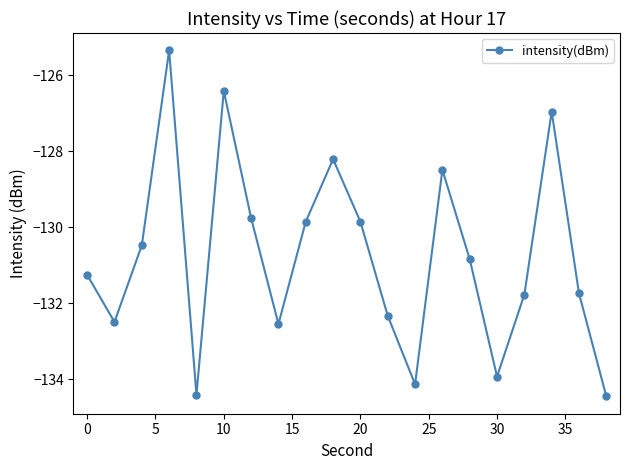

True or false: there are more than 2 points higher than both neighbors.

True